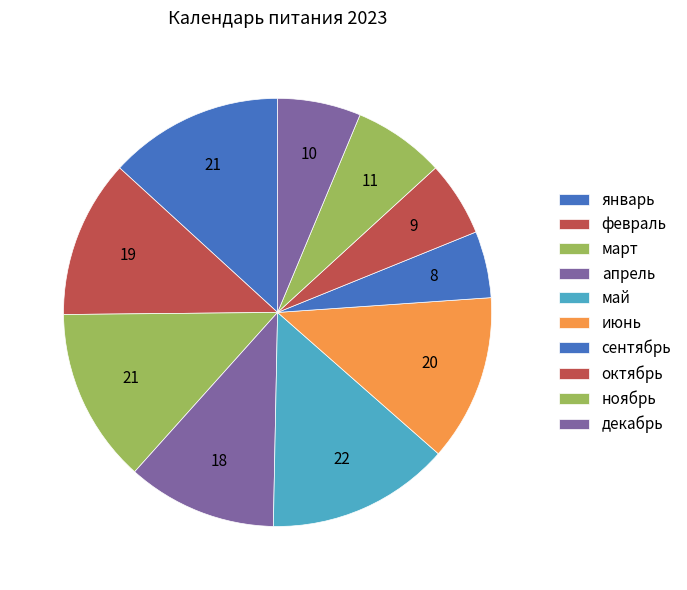

Is июнь the majority of the pie?

No